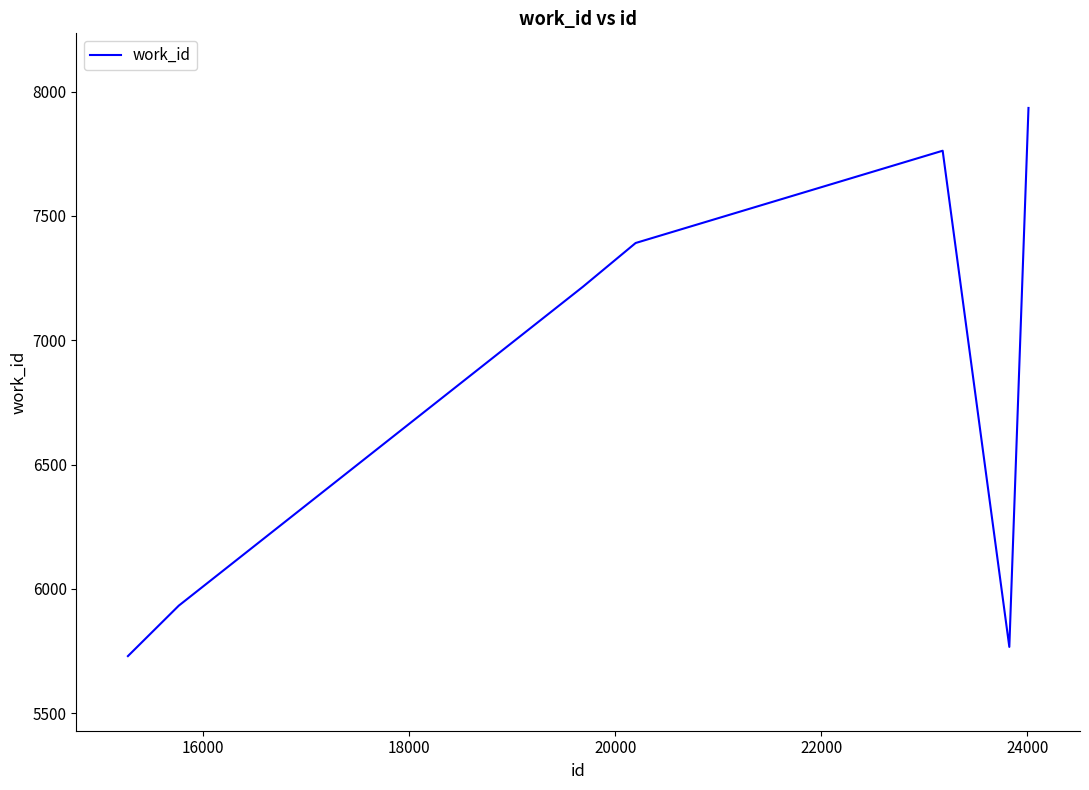

What is the smallest value displayed?

5730